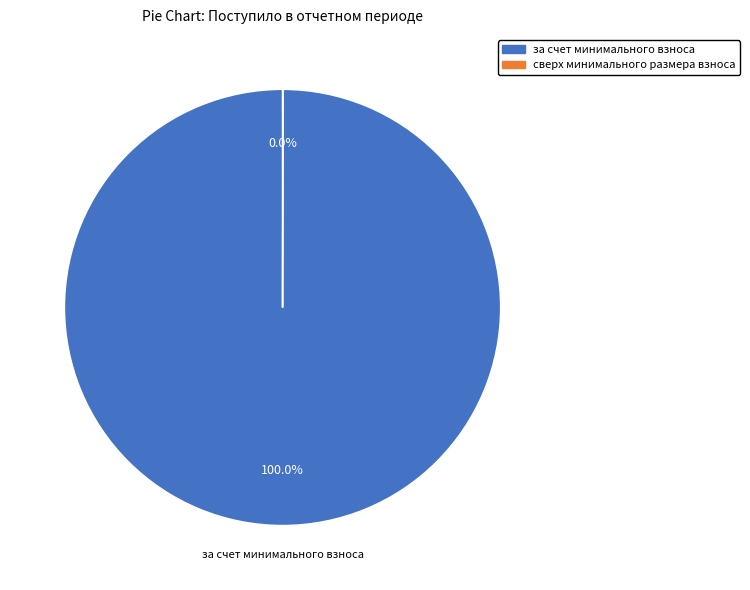

Which slice represents more than half of the pie?

за счет минимального взноса